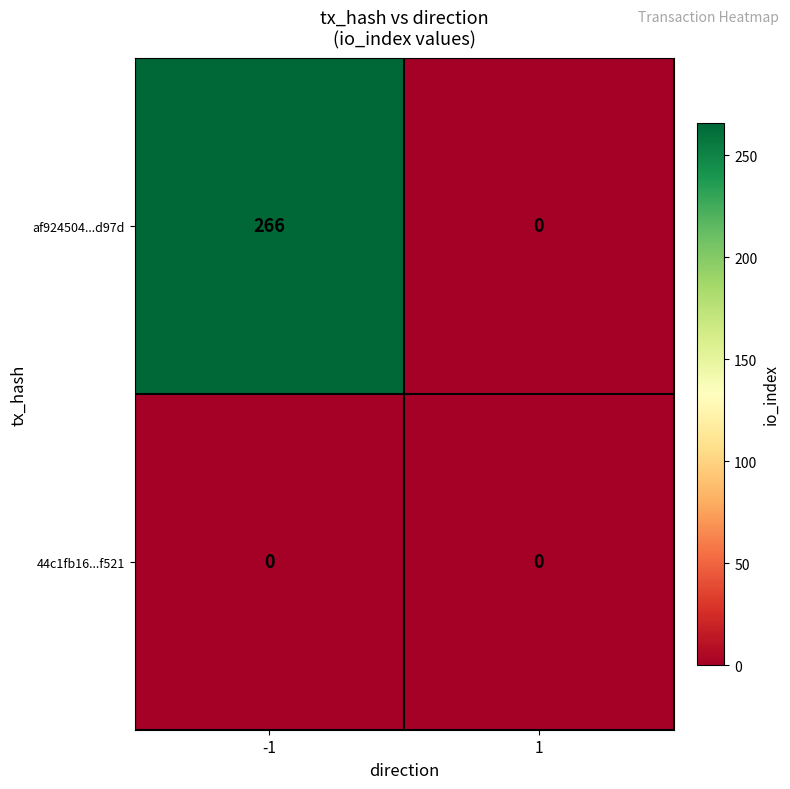

What is the sum of all af924504...d97d values?

266